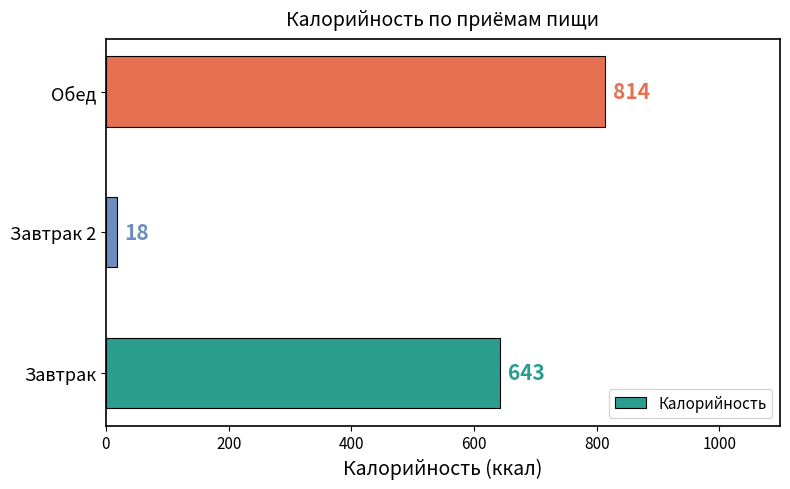

Which has a higher value, Завтрак 2 or Завтрак?

Завтрак